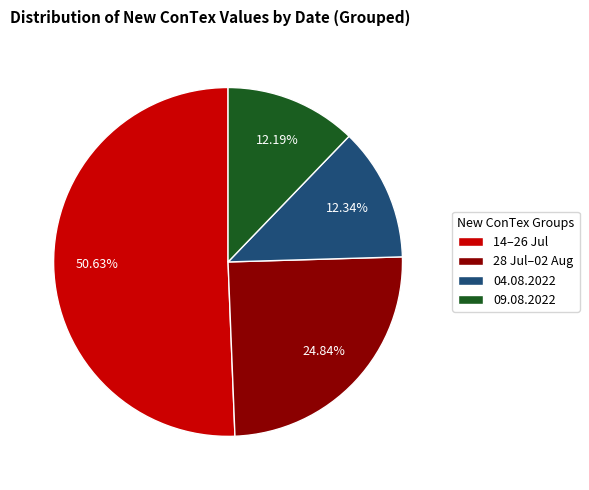

Is there a majority slice in this chart?

Yes